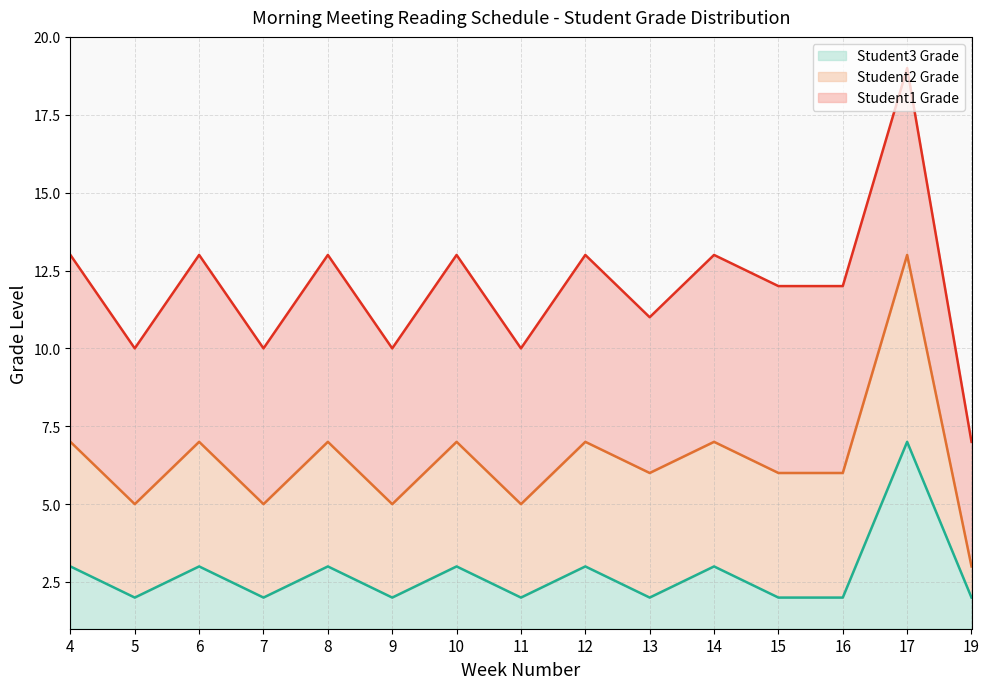

At which category is the sum across all series the highest?

17